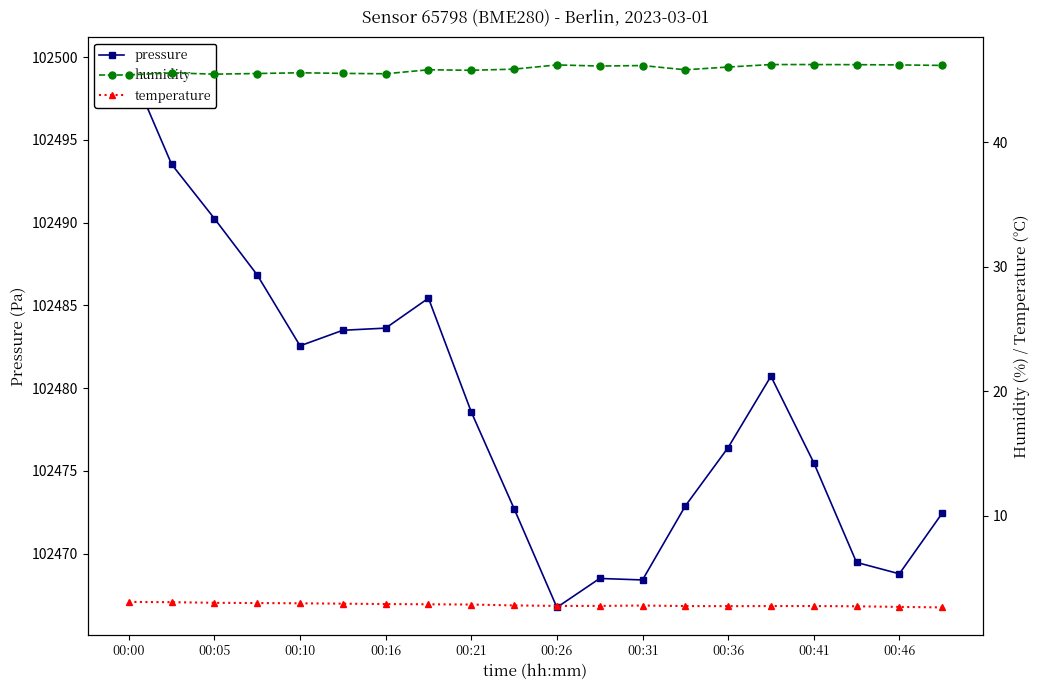

True or false: pressure has a value of 174158.3 at 19.

False